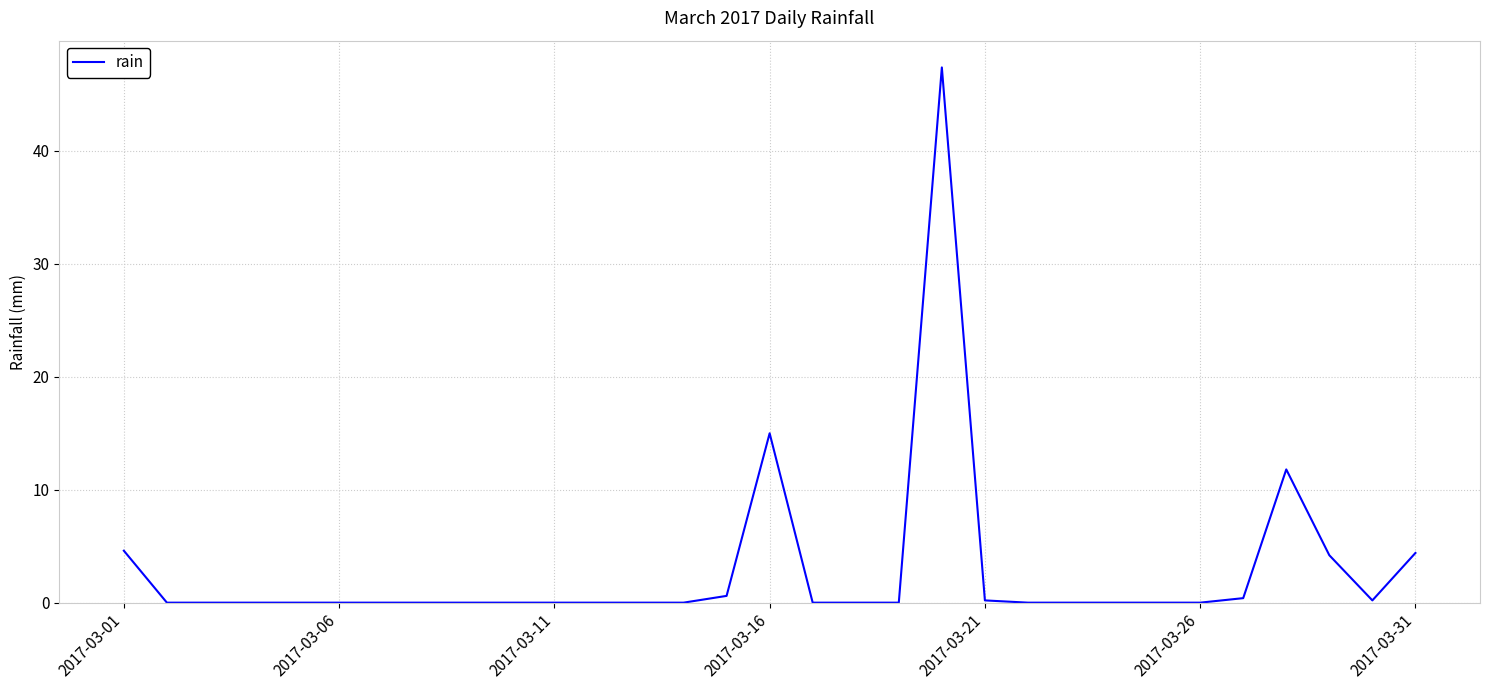

Reading left to right, transcribe all the data shown in this chart.

4.6	0.0	0.0	0.0	0.0	0.0	0.0	0.0	0.0	0.0	0.0	0.0	0.0	0.0	0.6	15.0	0.0	0.0	0.0	47.4	0.2	0.0	0.0	0.0	0.0	0.0	0.4	11.8	4.2	0.2	4.4